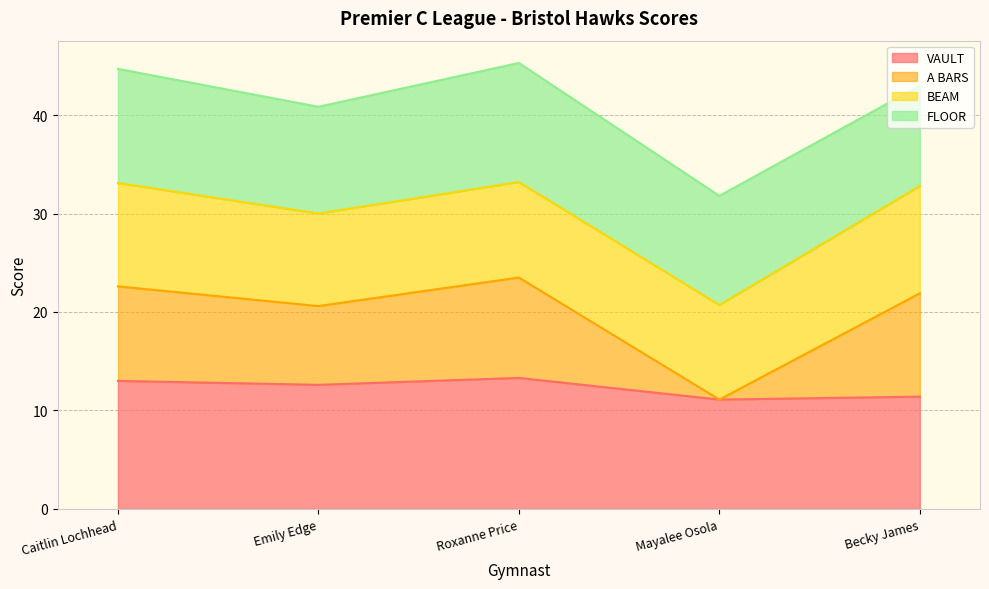

Read the VAULT value at Mayalee Osola.

11.1